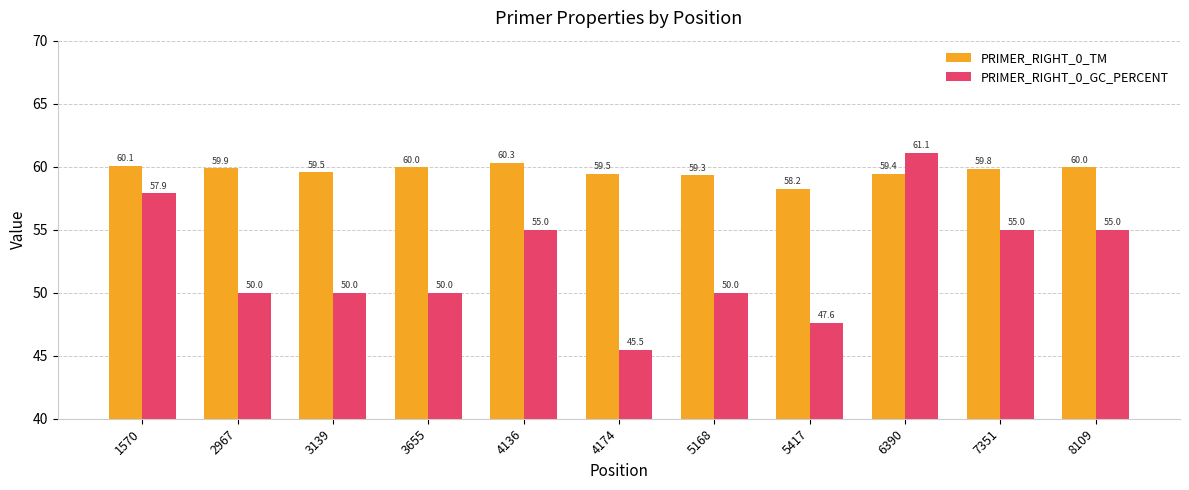

Reading right to left, extract all data points from this chart.

PRIMER_RIGHT_0_TM: 60.0	59.8	59.4	58.2	59.3	59.5	60.3	60.0	59.5	59.9	60.1
PRIMER_RIGHT_0_GC_PERCENT: 55.0	55.0	61.1	47.6	50.0	45.5	55.0	50.0	50.0	50.0	57.9